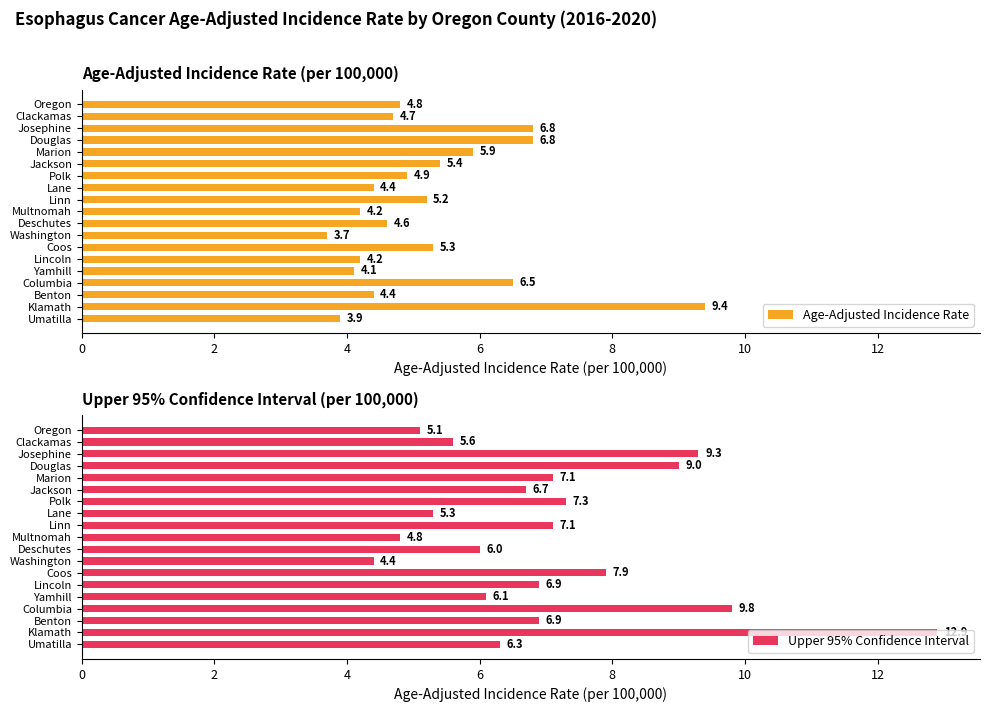

Rank the series by their maximum value, from highest to lowest.

Upper 95% Confidence Interval, Age-Adjusted Incidence Rate